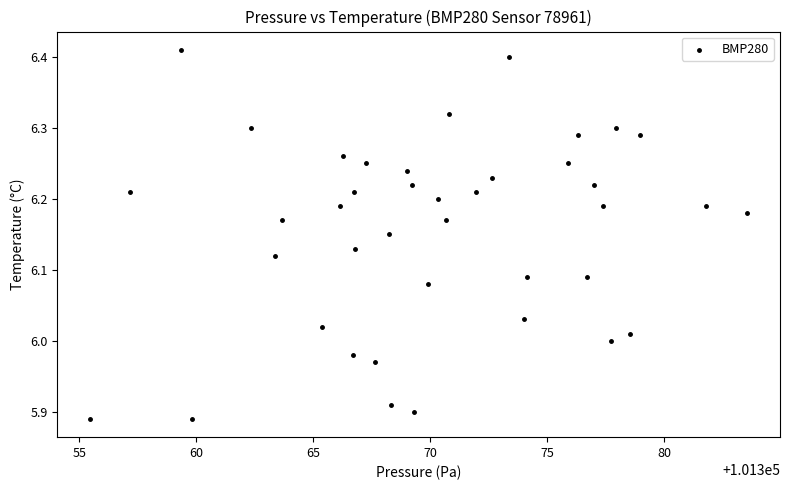

What is the range of Y values (max minus min)?

0.5